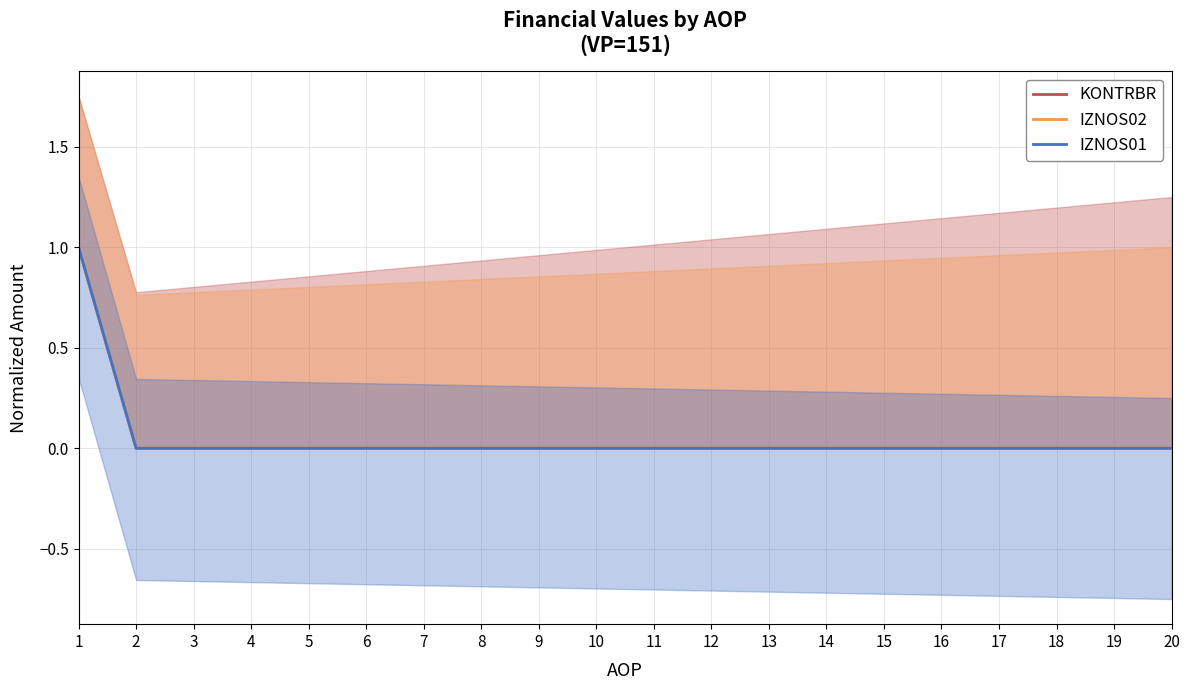

At which category is the sum across all series the highest?

1